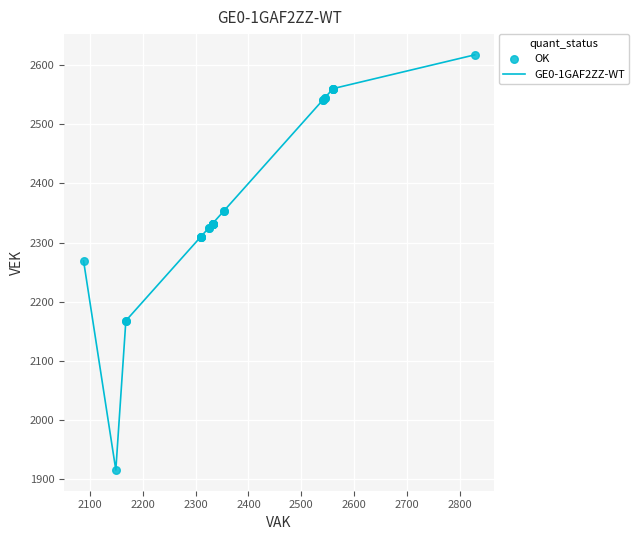

What is the difference between the maximum and minimum values?

701